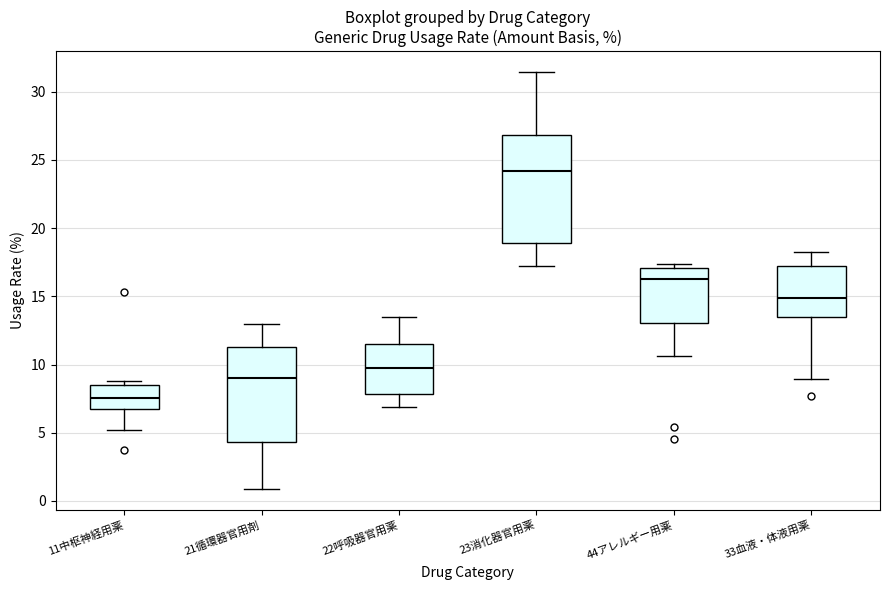

Where is the lower edge of the box for 21循環器官用剤 on the y-axis? The values are not printed on the chart, so give them approximately, as read against the axis.

4.5